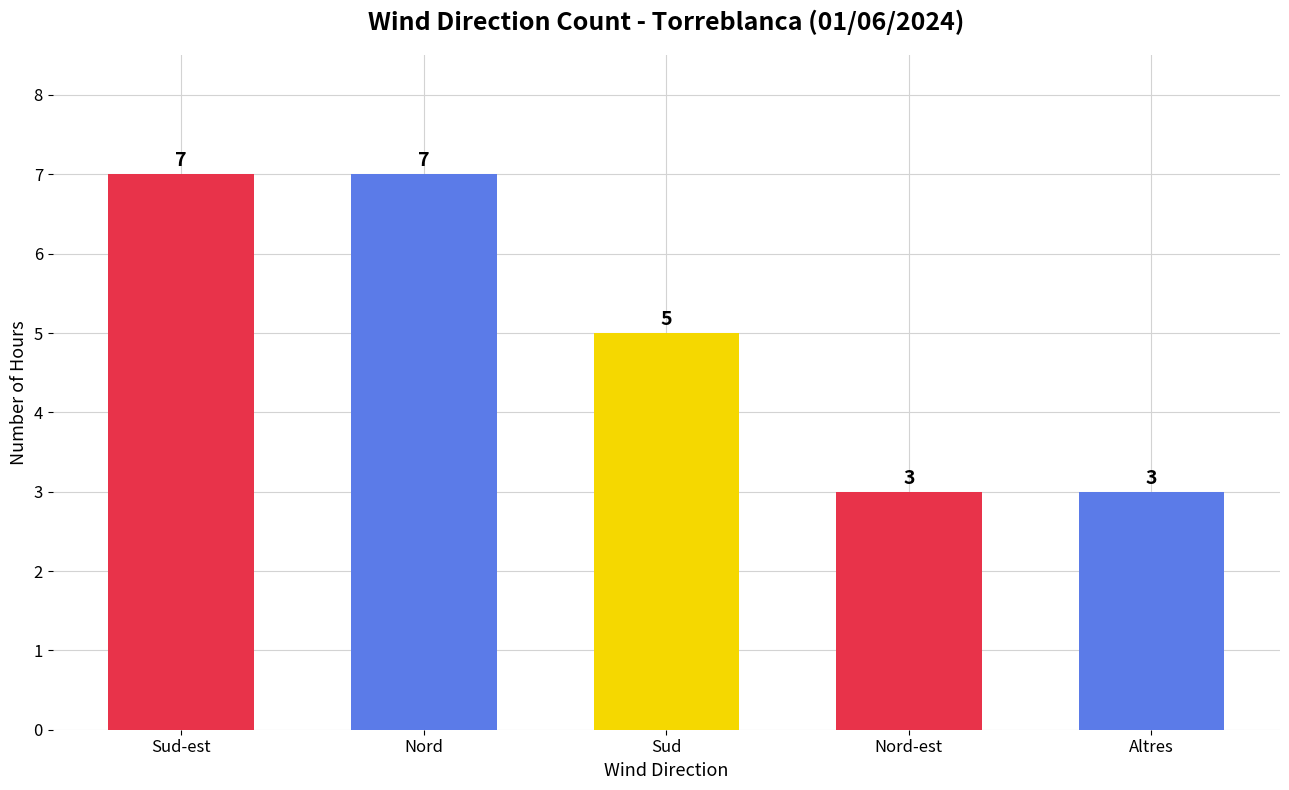

How many values are below 5?

2